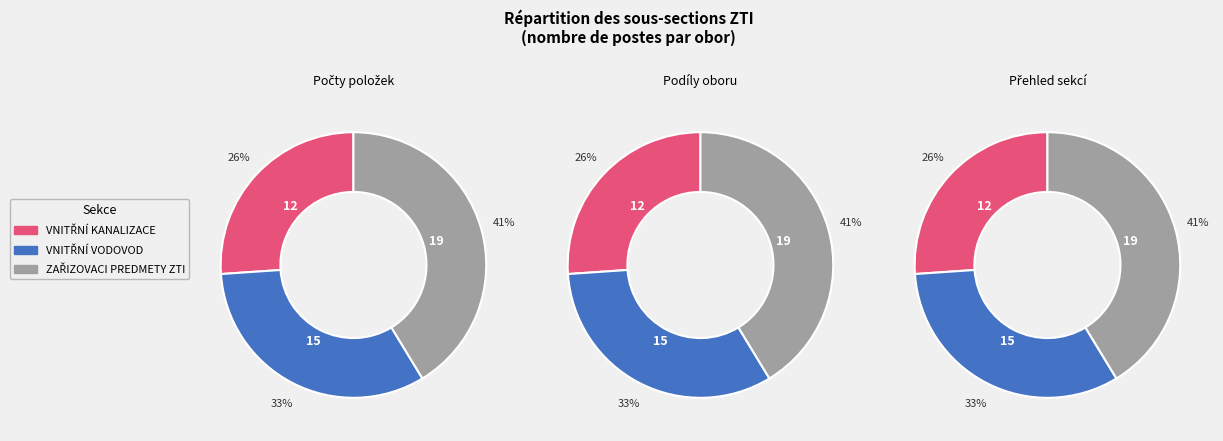

Does any single category account for the majority?

No